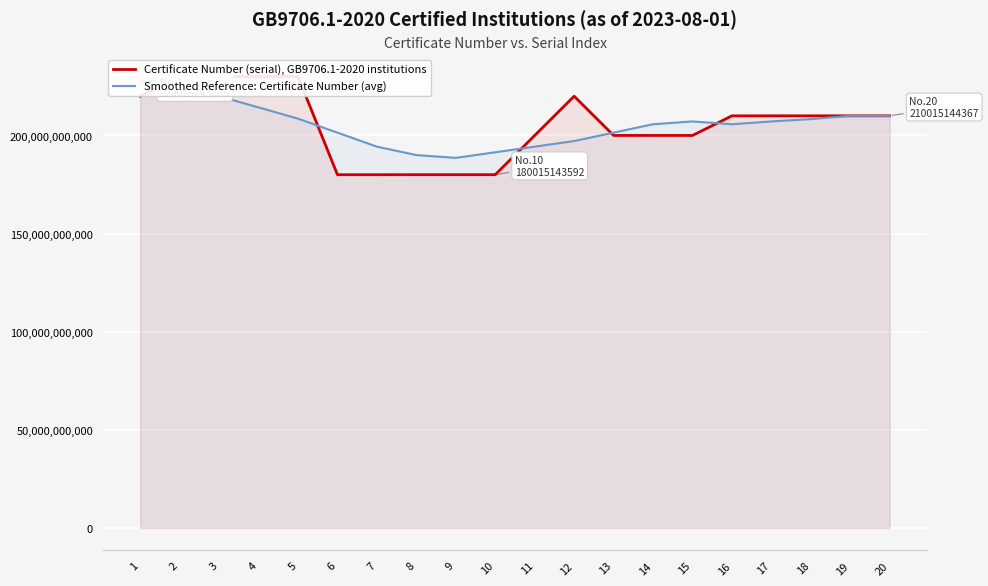

The Smoothed Reference: Certificate Number (avg) series shows 75498592504.2 at 2. True or false?

False